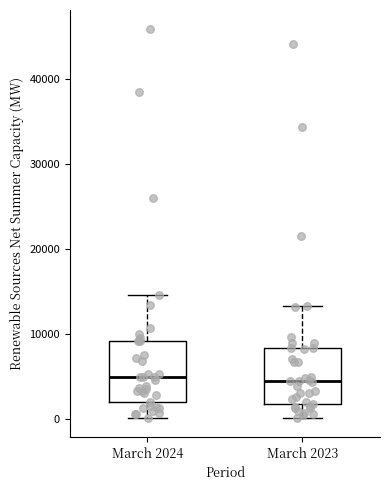

Reading left to right, read every box against the y-axis: the position of its median line, the range the box covers, and the ends of its whiskers. The values are not printed on the chart, so give them approximately, as read against the axis.

March 2024: median 5000, box 2000 to 9000, whiskers 0 to 15000
March 2023: median 4000, box 2000 to 8000, whiskers 0 to 13000